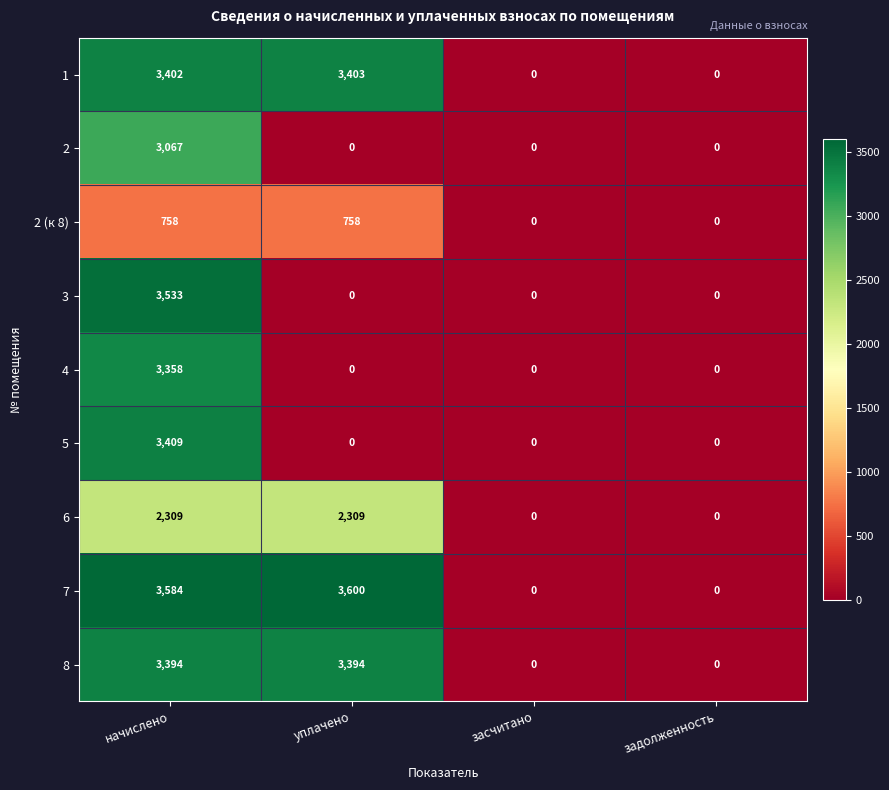

How many 4 values are between 0 and 3358?

4